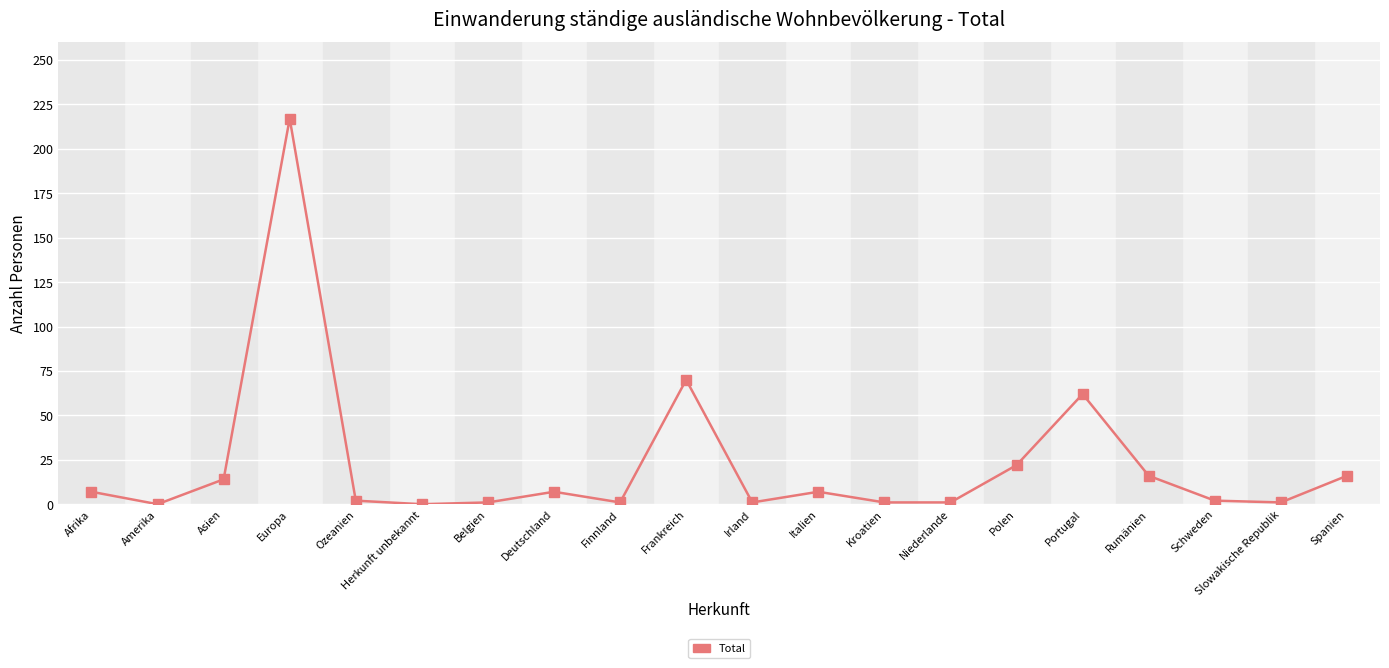

Where is the data nearest to the value 108?

Frankreich